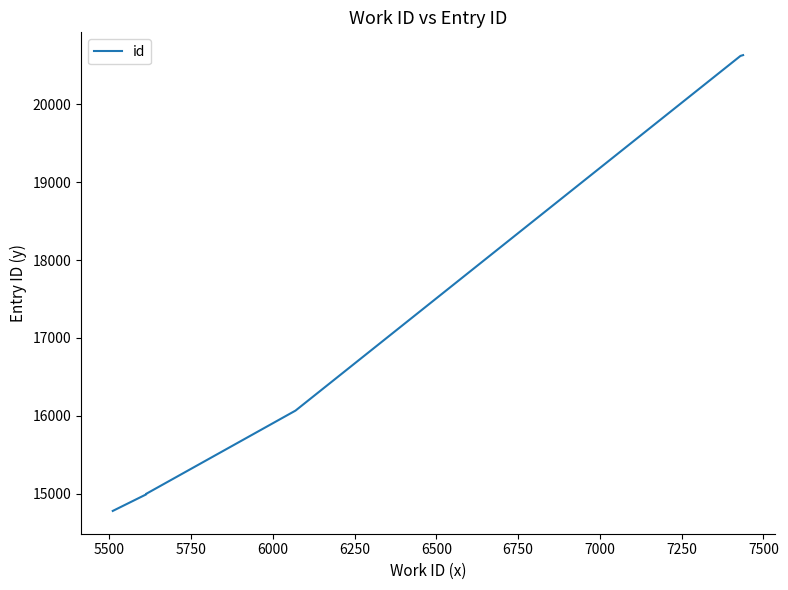

What is the difference between the maximum and minimum values?

5851